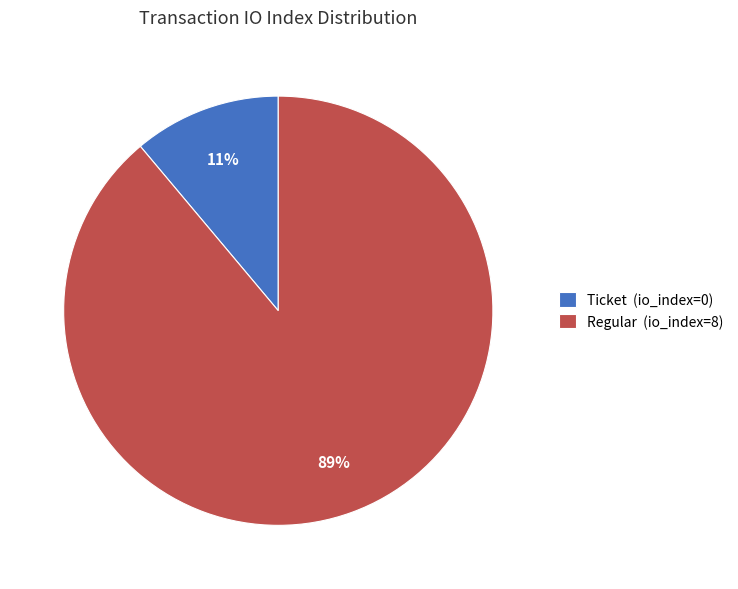

The Regular (io_index=8) slice represents 99% of the pie. True or false?

False